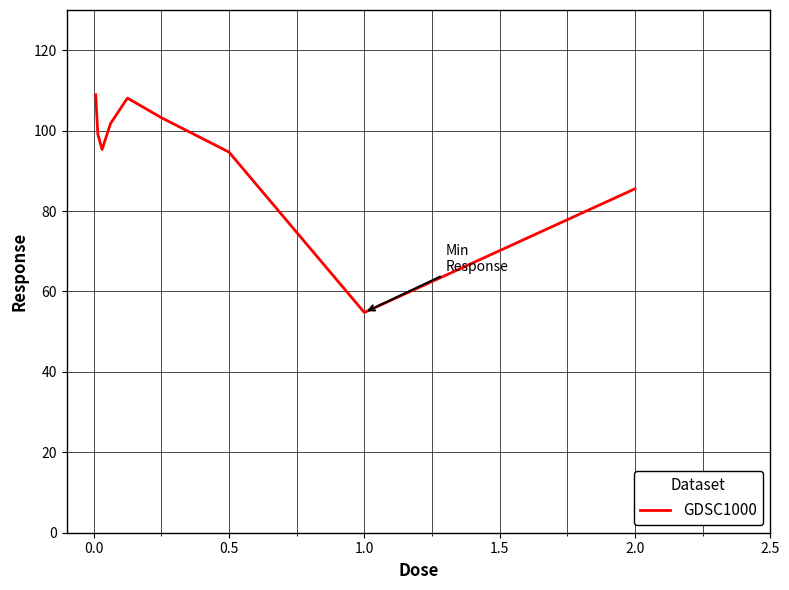

Reading left to right, extract all data points from this chart.

108.9	99.1	95.3	101.8	108.1	103.2	94.7	54.8	85.5